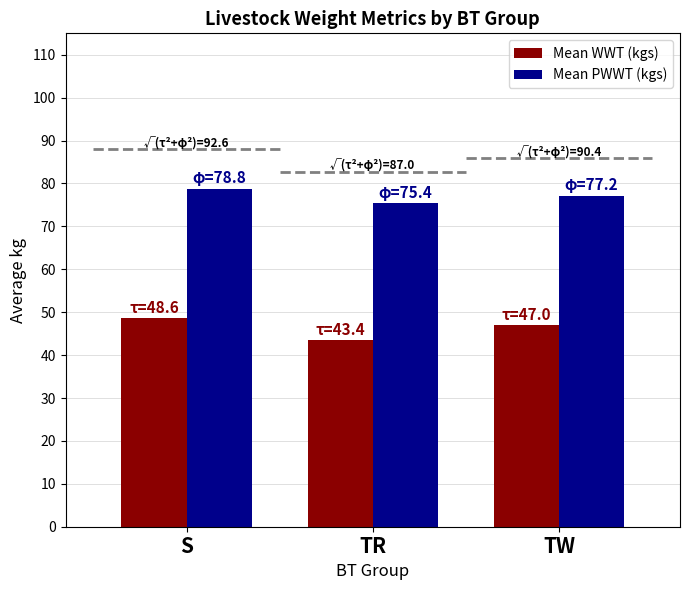

List the labels in order of Mean PWWT (kgs) value, smallest first.

TR, TW, S